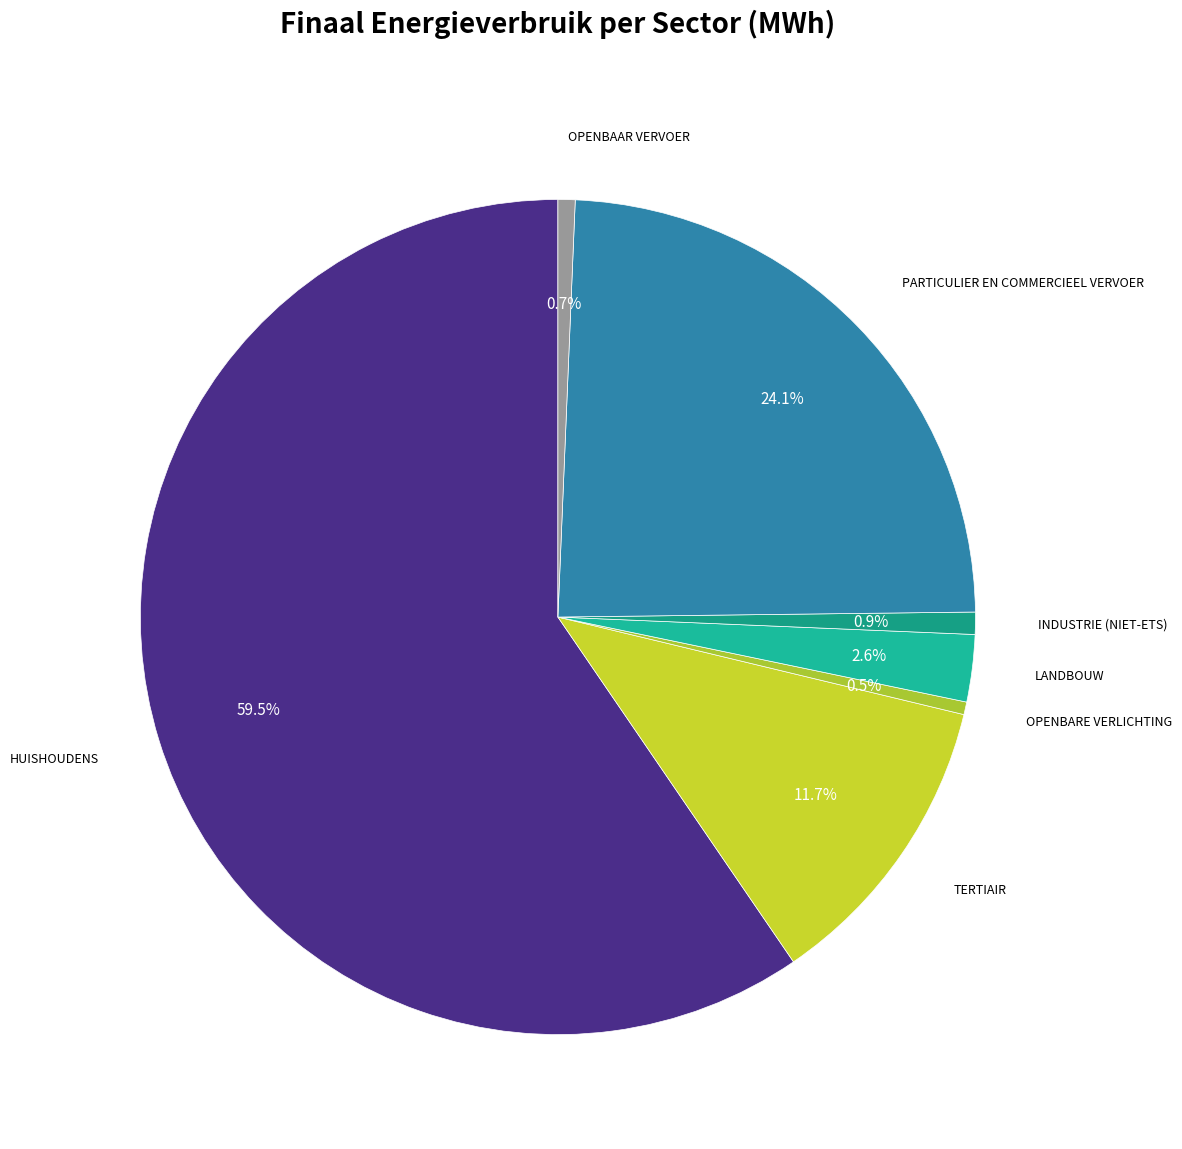

What is the smallest slice in the pie chart?

openbare verlichting